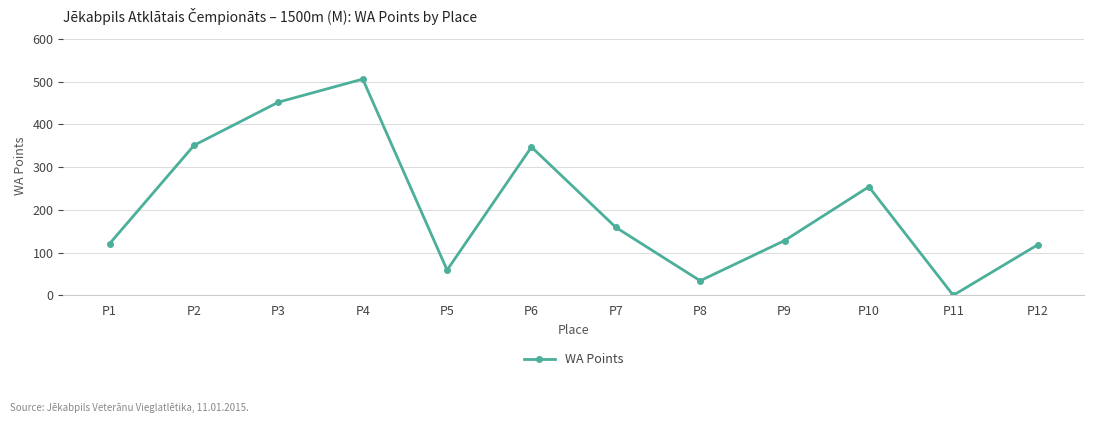

Which label corresponds to the smallest value in the chart?

P11